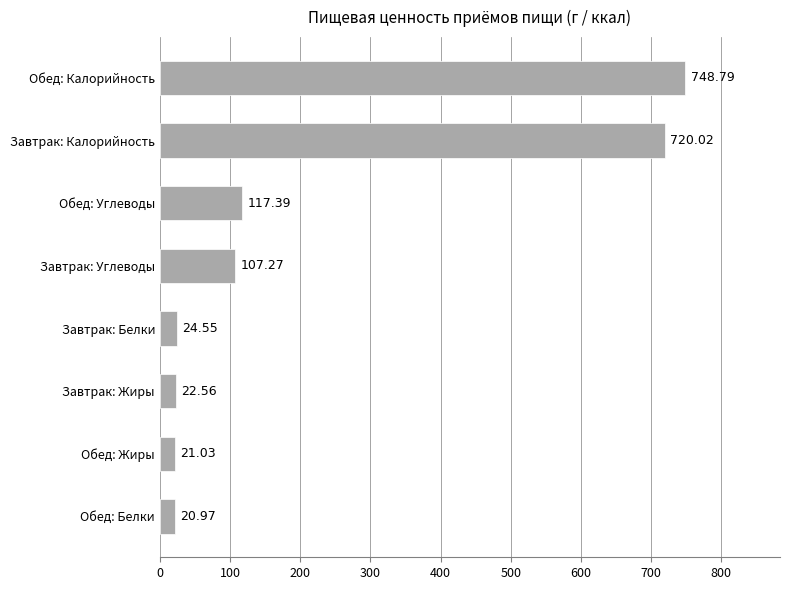

What is the difference between the values at Обед: Калорийность and Обед: Углеводы?

631.4